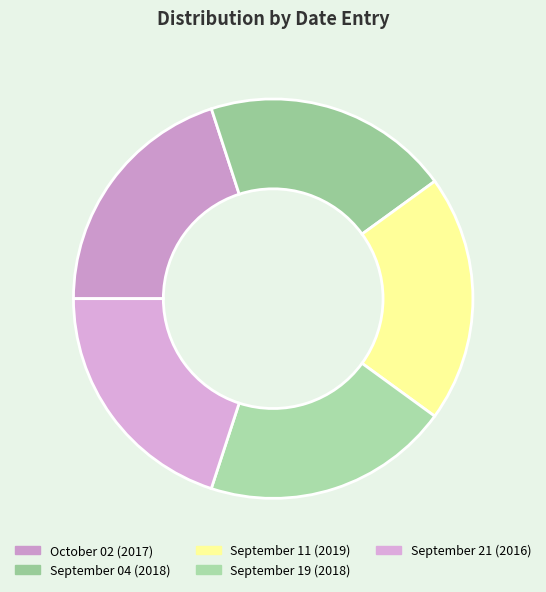

How many segments does this pie chart have?

5